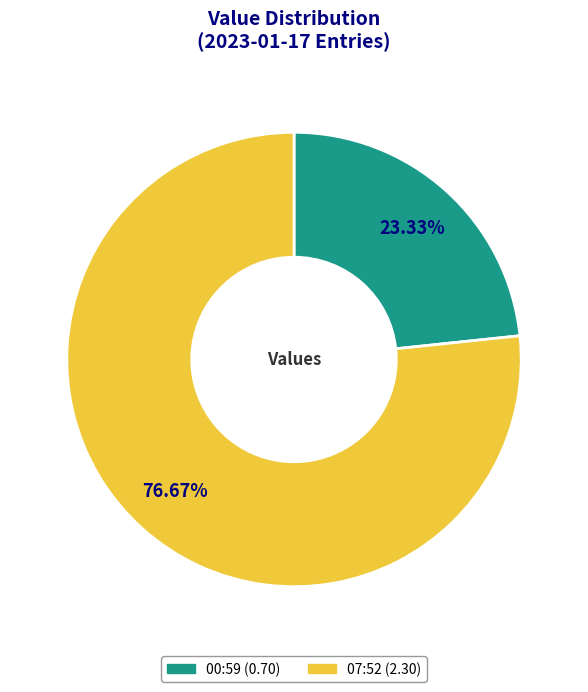

Is there any slice that represents more than half of the pie?

Yes